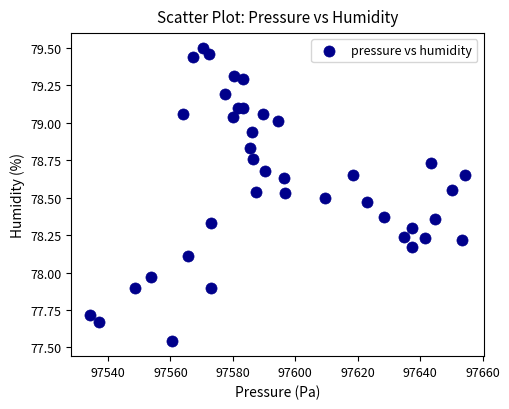

What is the range of X values (max minus min)?

120.1